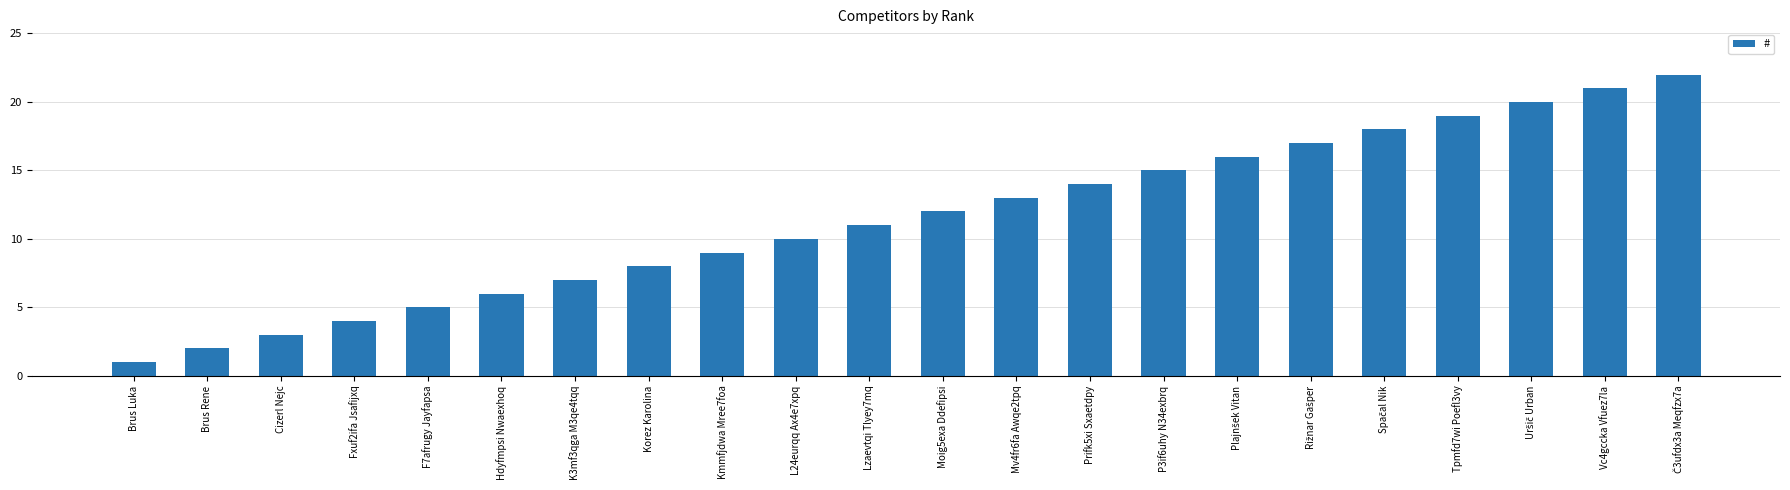

What is the difference between the maximum and second lowest values?

20